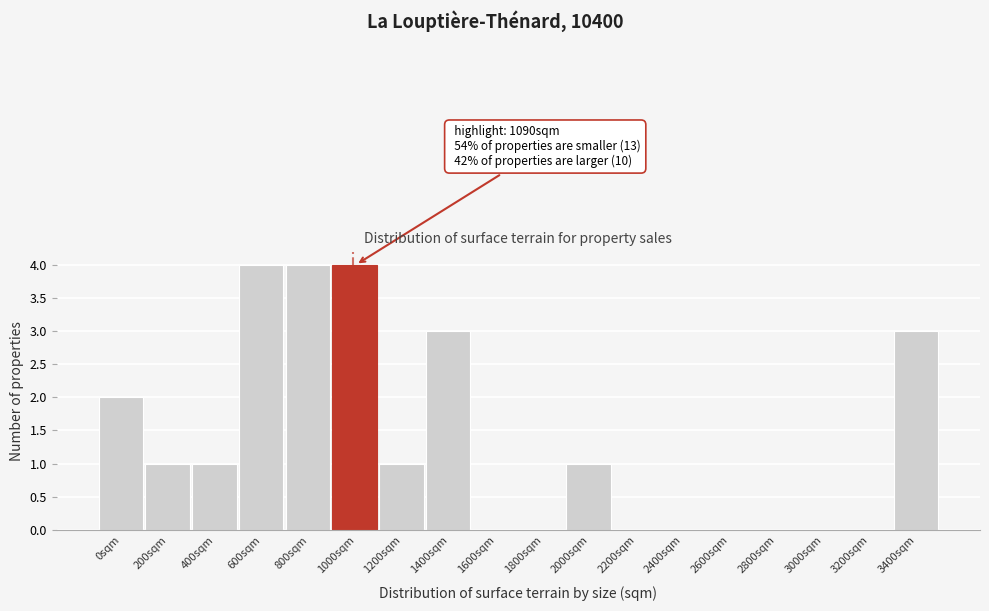

Reading left to right, extract all data points from this chart.

0sqm=2	200sqm=1	400sqm=1	600sqm=4	800sqm=4	1000sqm=4	1200sqm=1	1400sqm=3	1600sqm=0	1800sqm=0	2000sqm=1	2200sqm=0	2400sqm=0	2600sqm=0	2800sqm=0	3000sqm=0	3200sqm=0	3400sqm=3